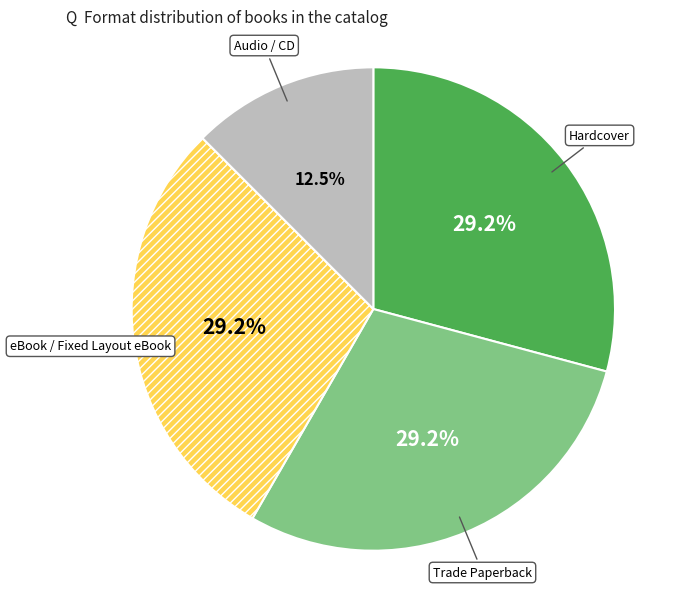

To the nearest percent, what portion does Trade Paperback represent?

29%